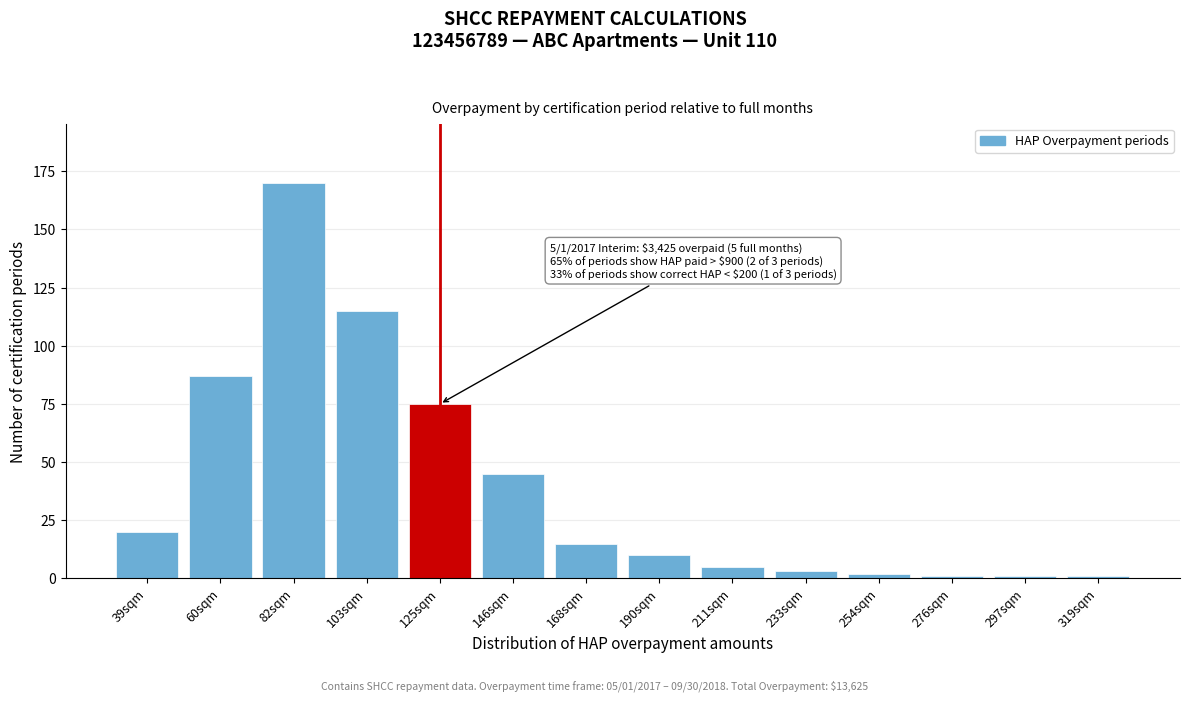

Reading left to right, list all the values displayed in this chart.

39sqm=20	60sqm=87	82sqm=170	103sqm=115	125sqm=75	146sqm=45	168sqm=15	190sqm=10	211sqm=5	233sqm=3	254sqm=2	276sqm=1	297sqm=1	319sqm=1